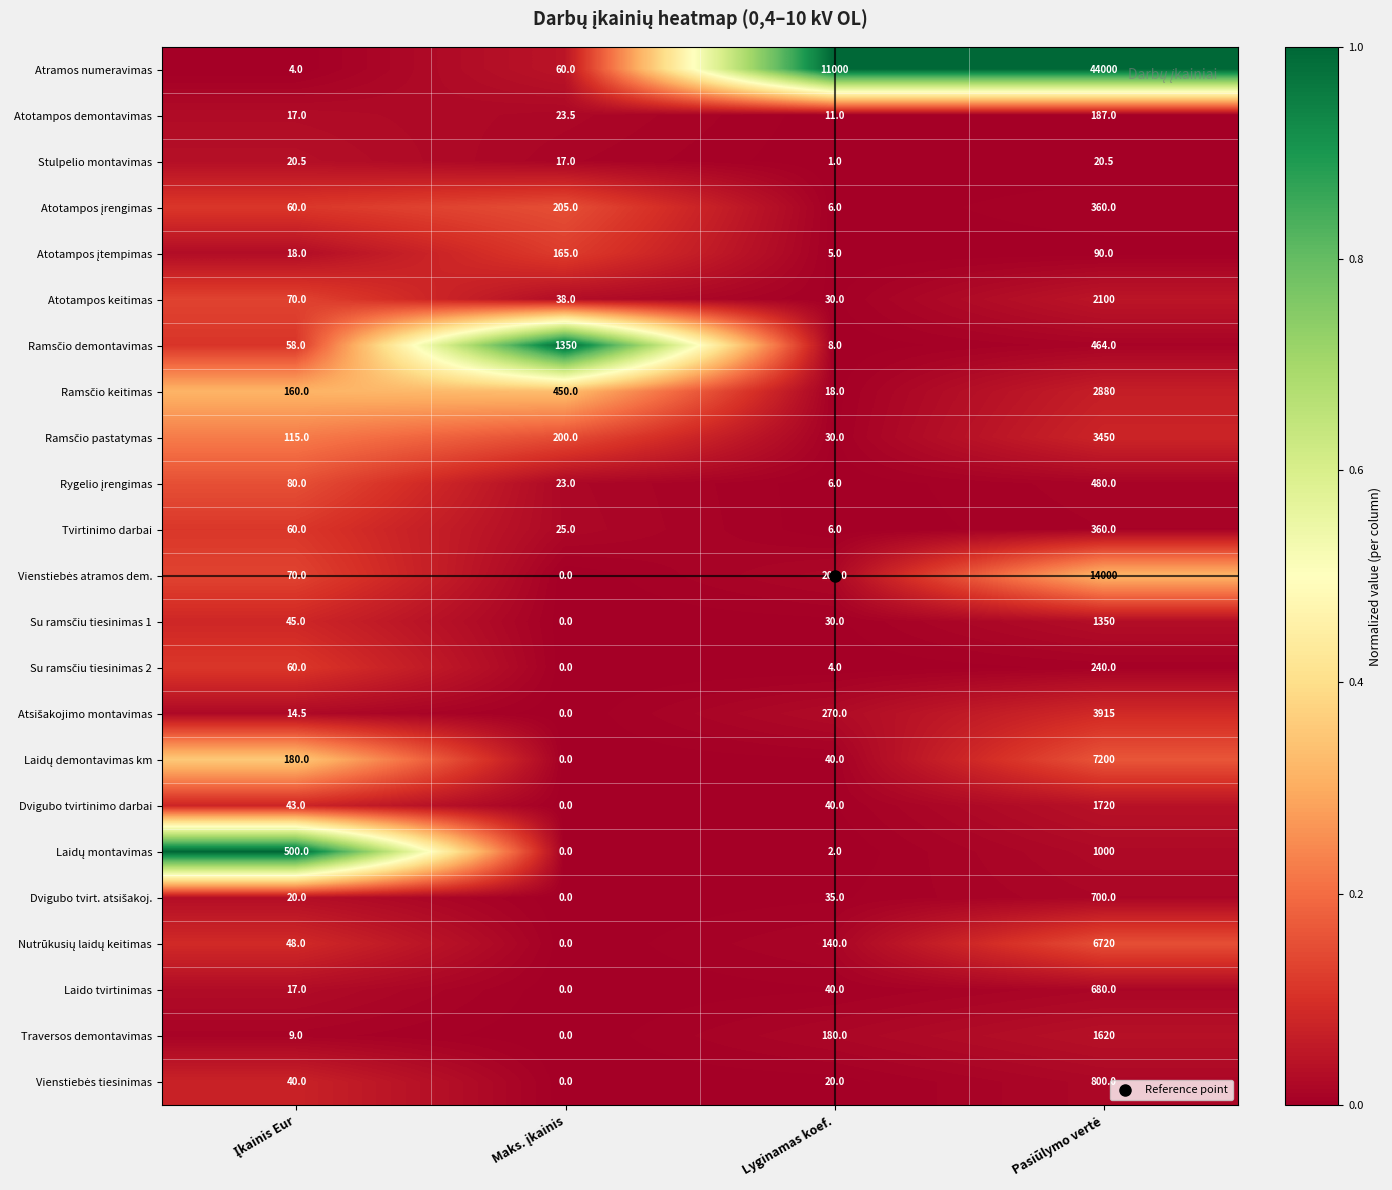

What is the difference between the highest and lowest values at Lyginamas koef.?

10999.0